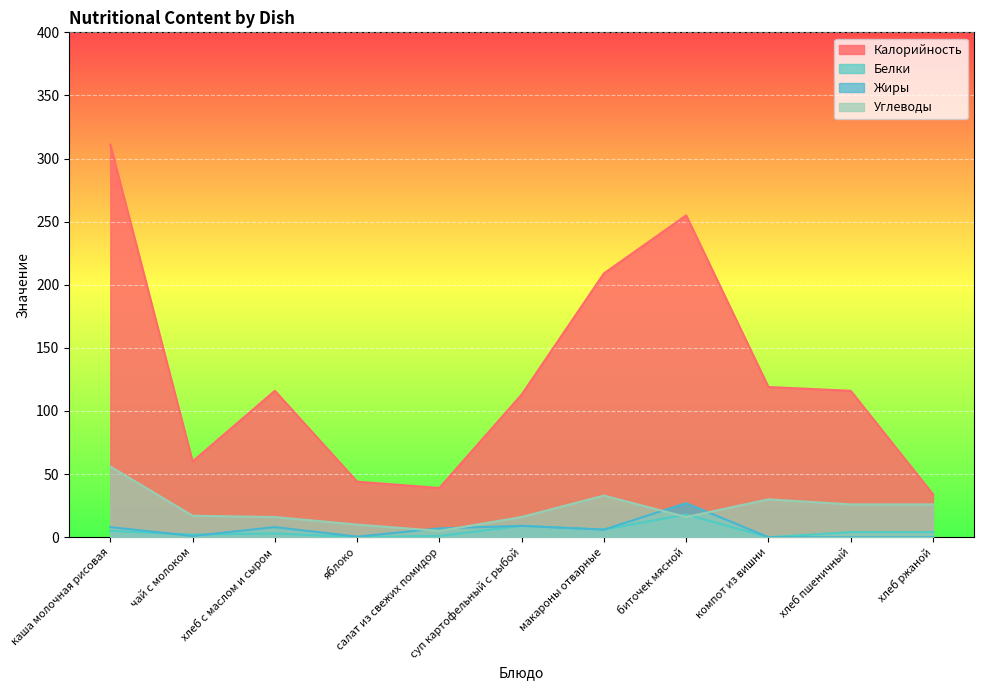

At how many categories does at least one series exceed 111?

7